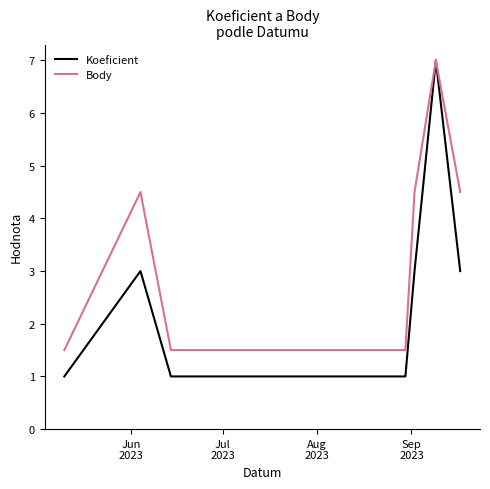

What is the sum of all Body values?

29.5